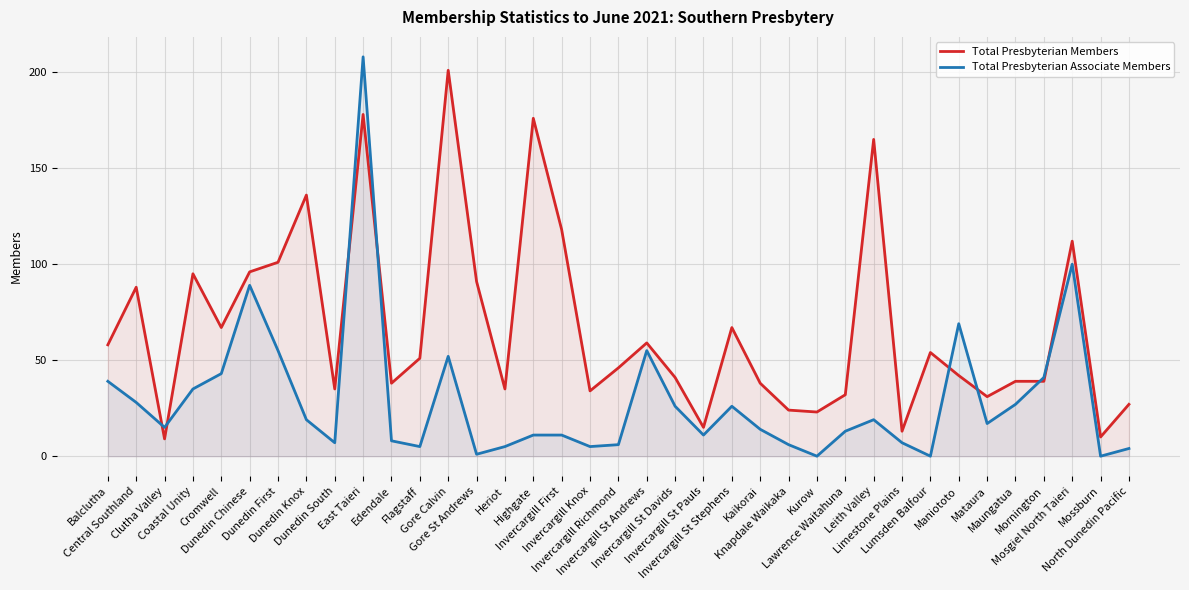

At which label does Total Presbyterian Members first exceed 46?

Balclutha